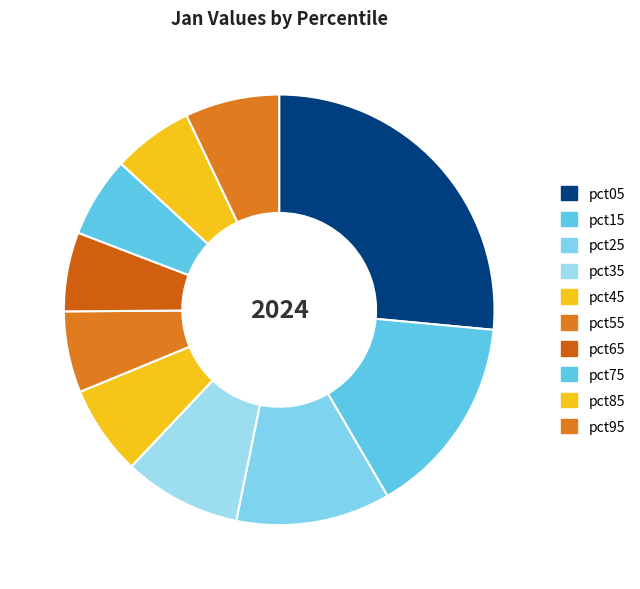

Rank the categories by value from lowest to highest.

pct65, pct85, pct75, pct55, pct45, pct95, pct35, pct25, pct15, pct05